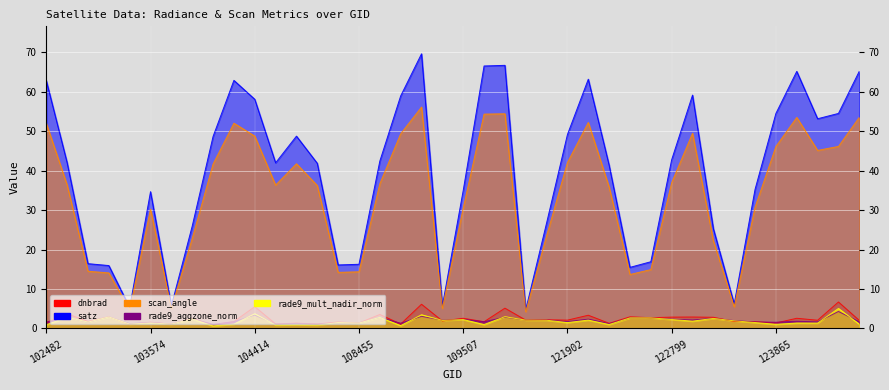

True or false: scan_angle and satz cross at least once.

False